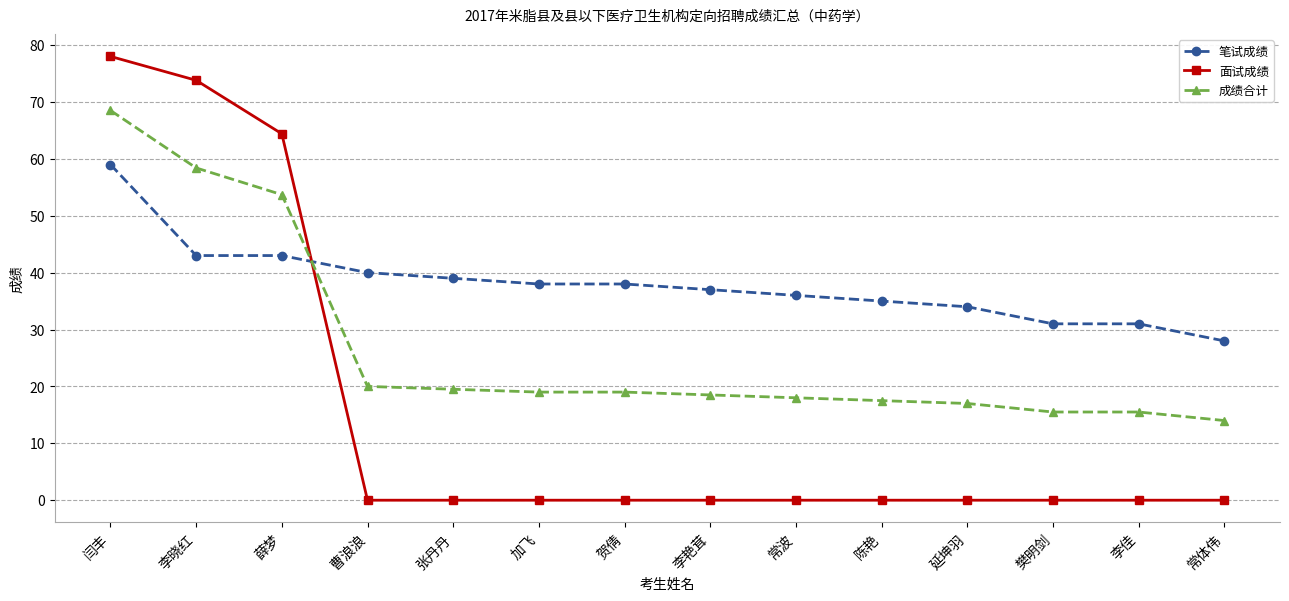

How many data points in 成绩合计 are less than 19?

7